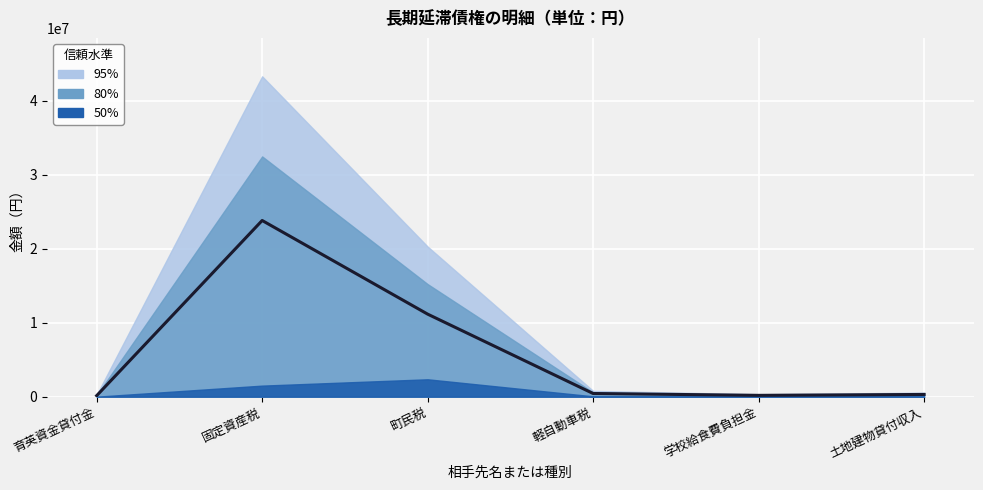

What is the maximum value shown in the chart?

23798863.6